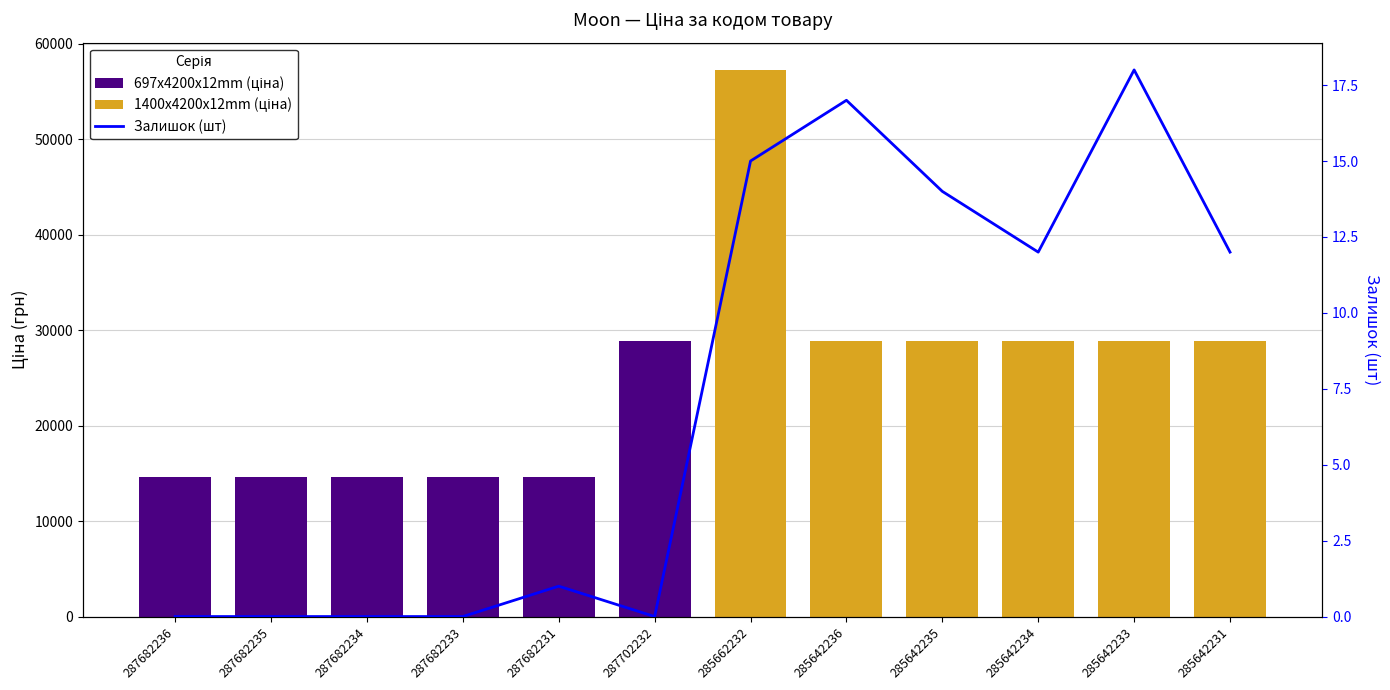

Between 287682231 and 287702232, which series saw the biggest shift?

697x4200x12mm (ціна)